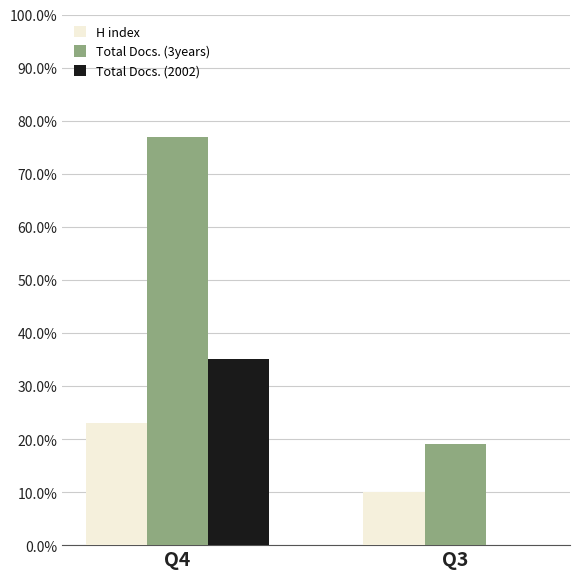

What is the average value of the Total Docs. (3years) series?

48